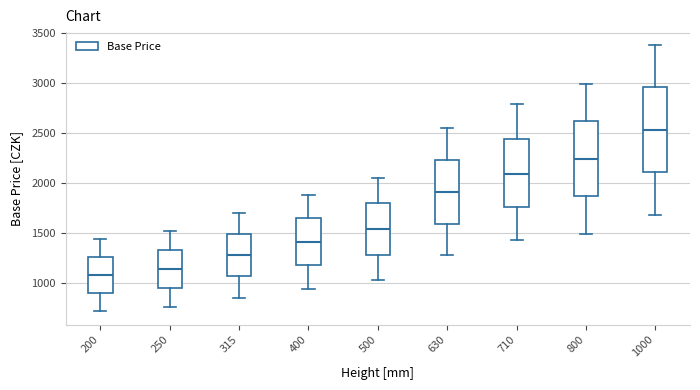

Which box's median line is the lowest?

200